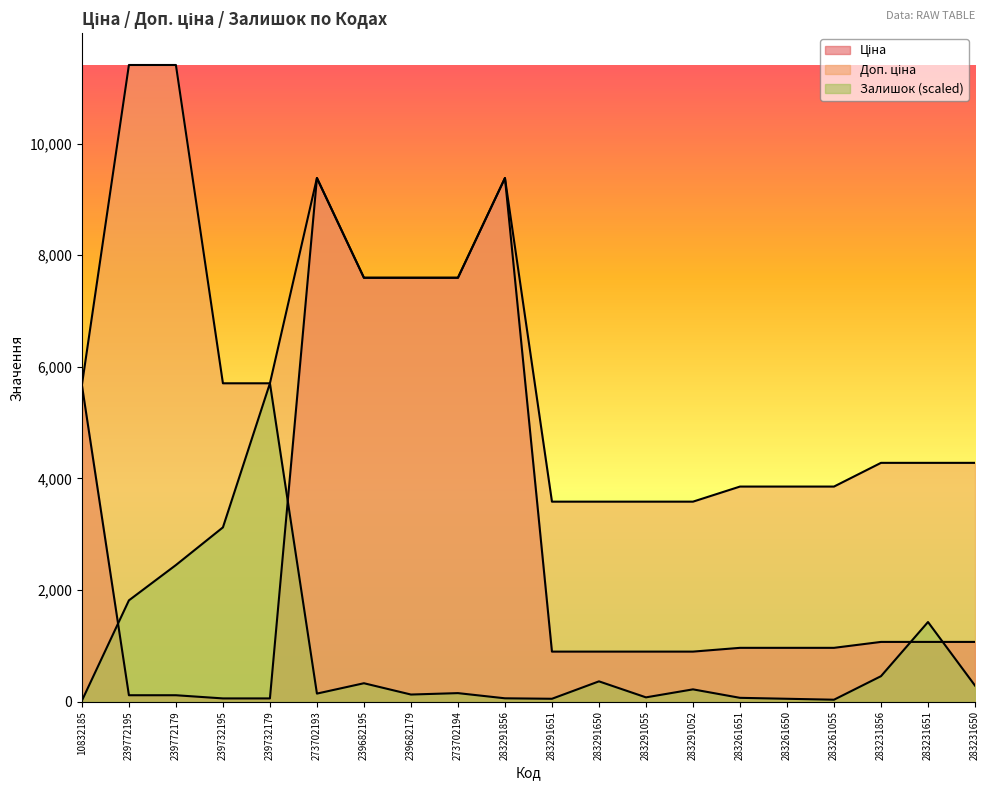

Which series has the widest spread of values?

Ціна